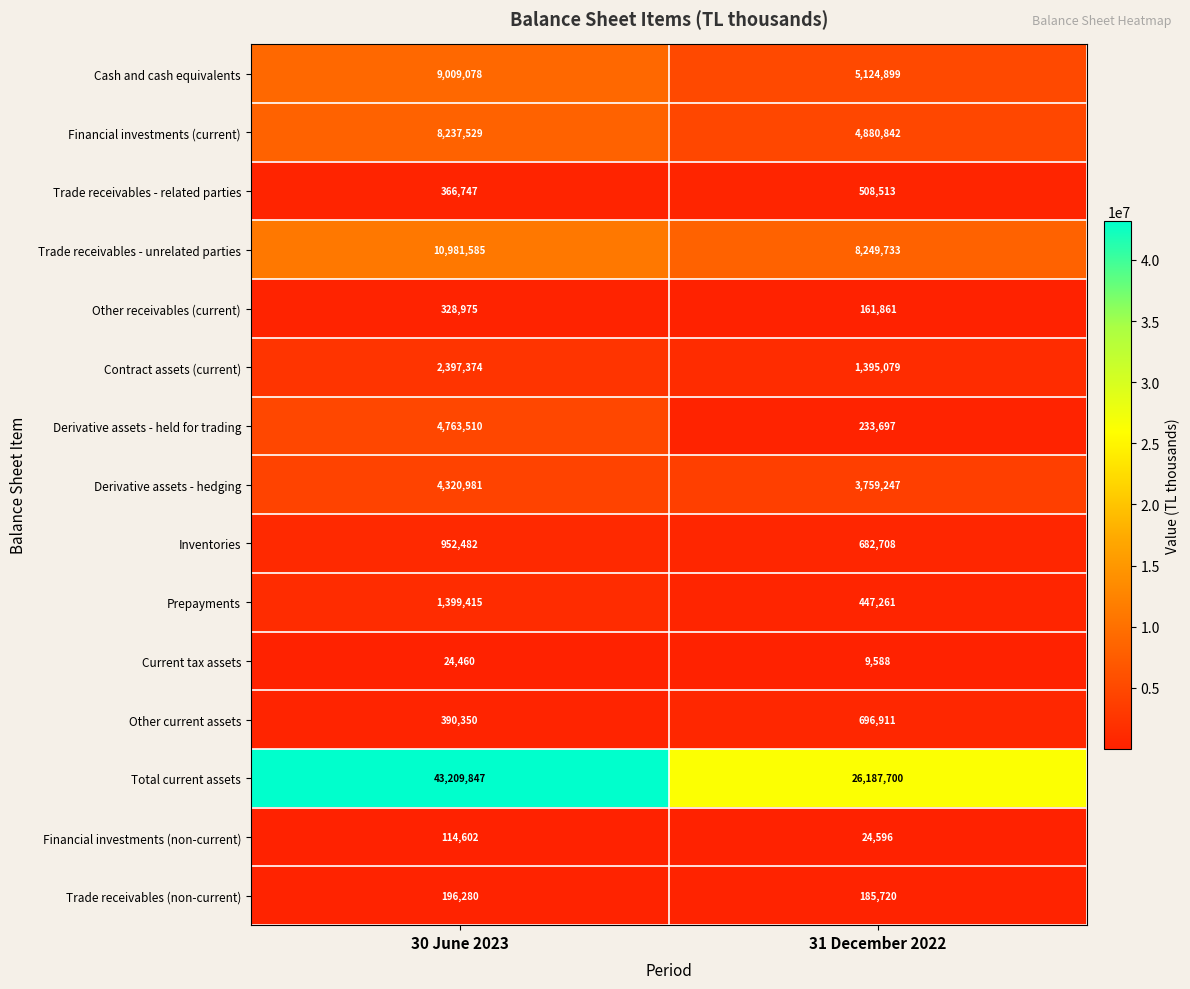

True or false: Derivative assets - hedging has a value of 3759247 at 31 December 2022.

True